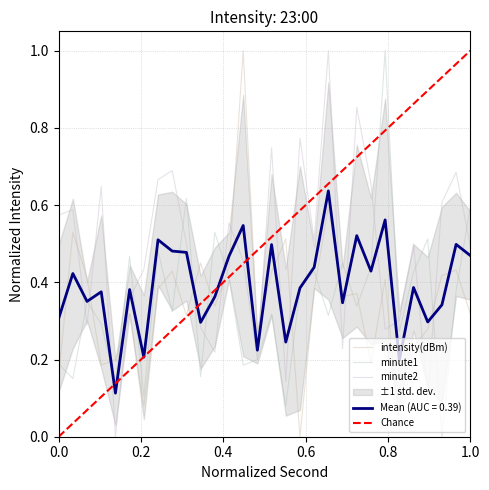

How many times do minute1 and intensity(dBm) cross each other?

16